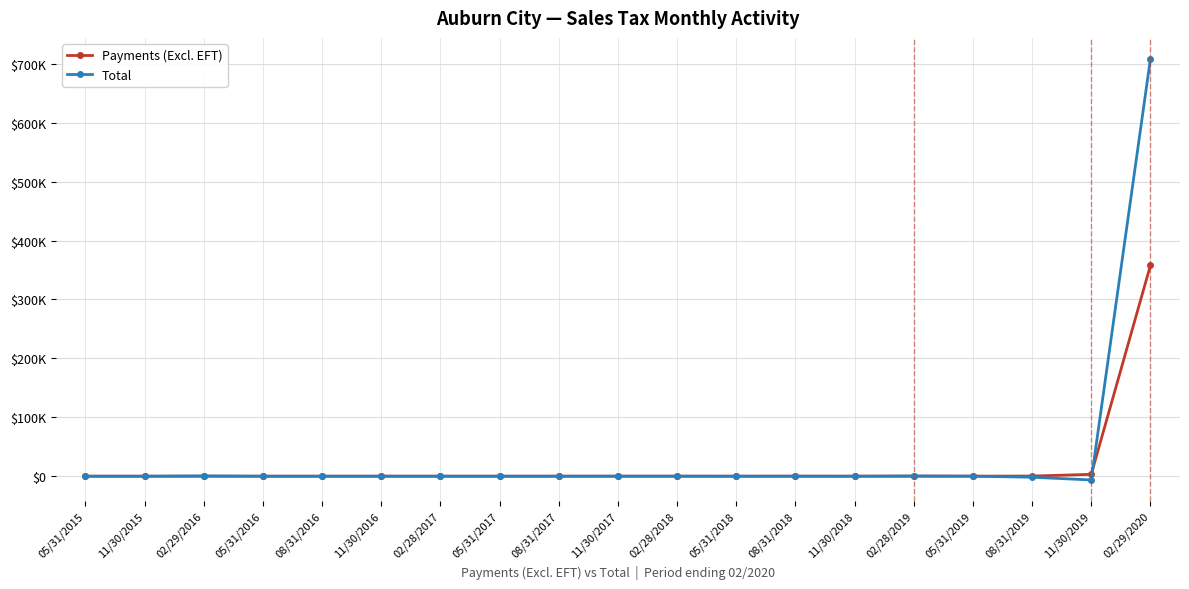

Between 02/28/2018 and 02/29/2020, which series saw the biggest shift?

Total